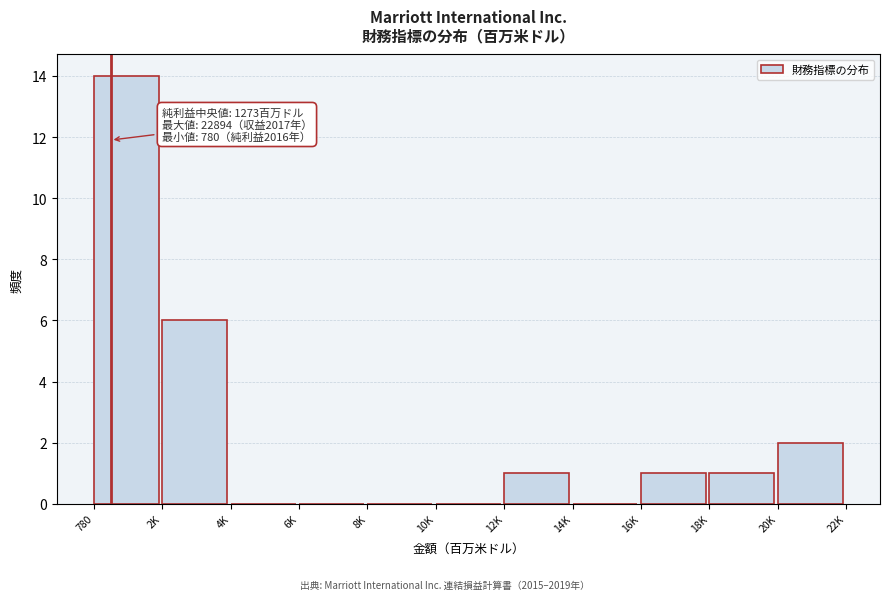

Reading left to right, list all the values displayed in this chart.

780=14	2K=6	4K=0	6K=0	8K=0	10K=0	12K=1	14K=0	16K=1	18K=1	20K=2